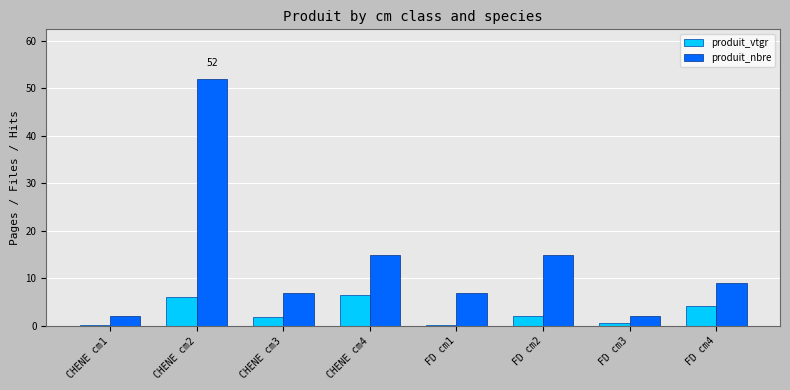

Which category has the highest value across all series?

CHENE cm2